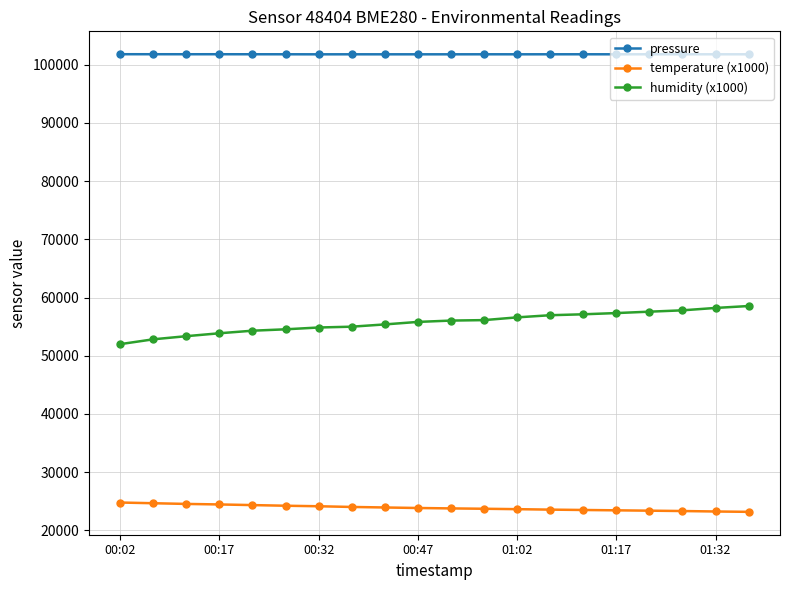

What is the average value of the humidity (x1000) series?

55709.0